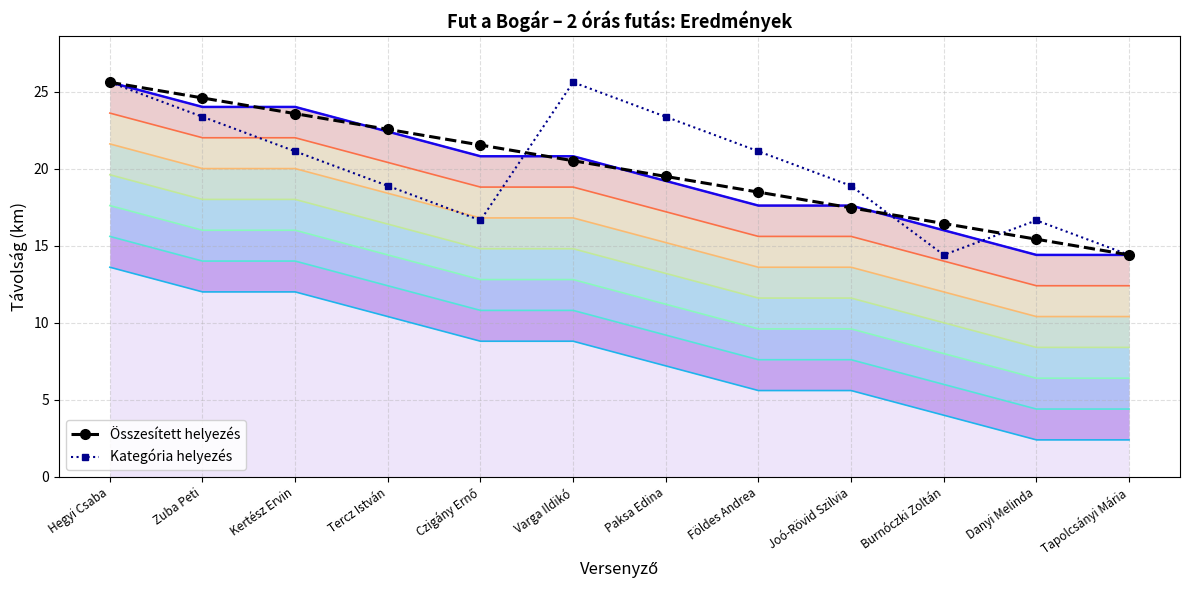

What is the average value of the Összesített helyezés series?

20.0